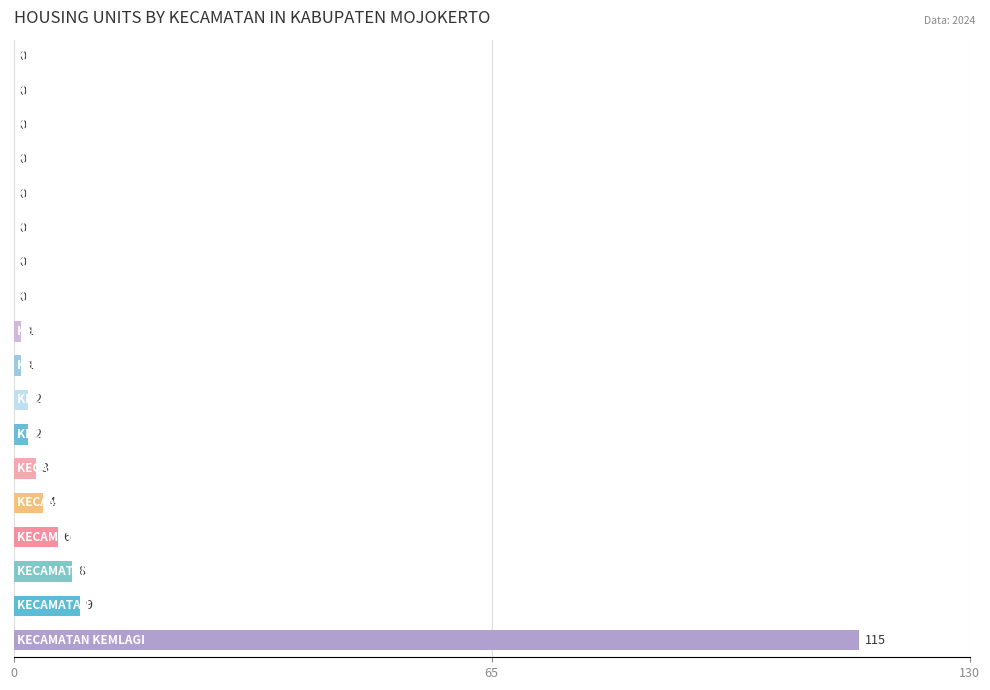

What is the greatest value displayed?

115